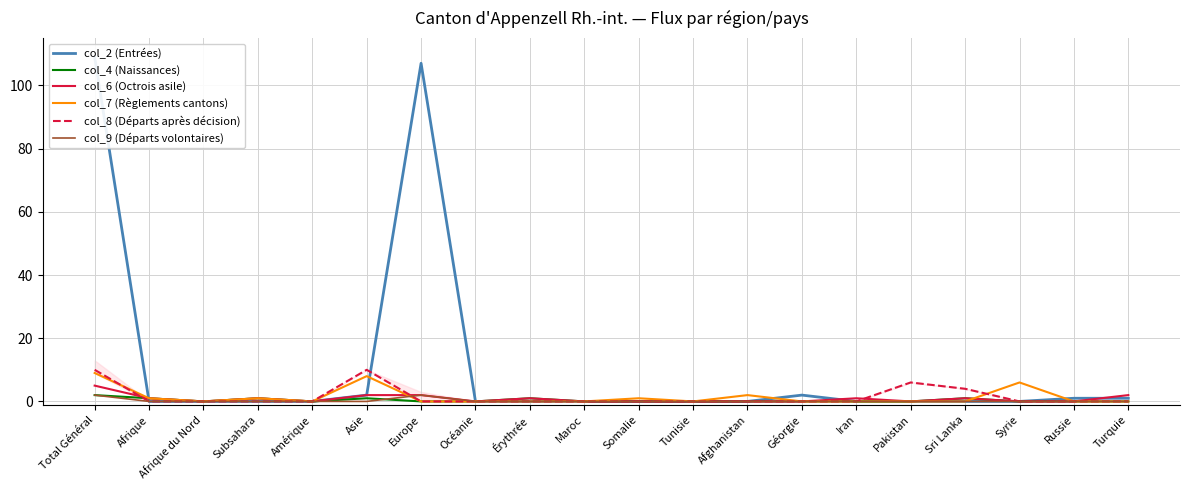

What is the value of the col_7 (Règlements cantons) point at the 1st from the left?

9